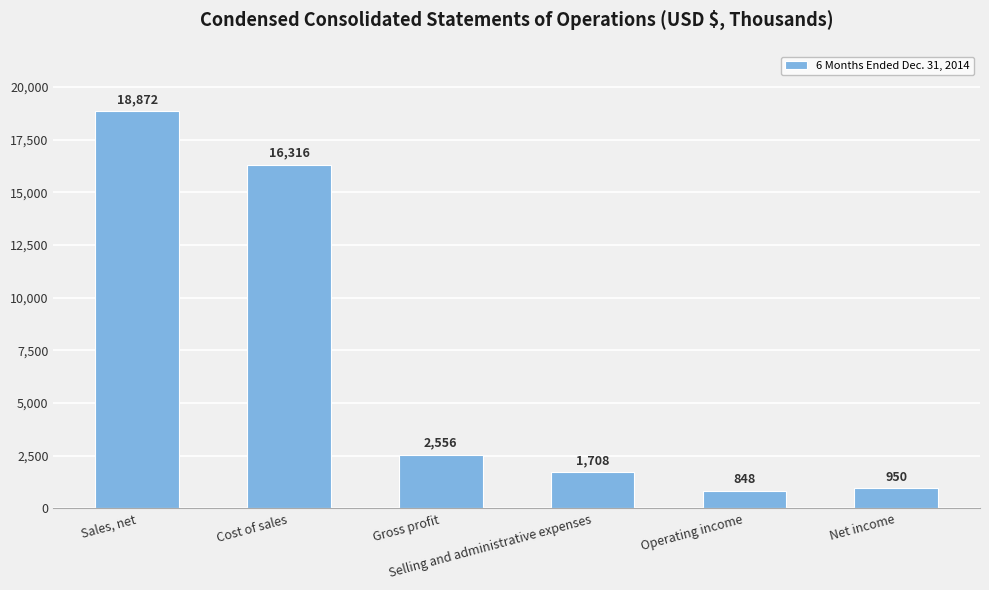

How many bars are there in total?

6